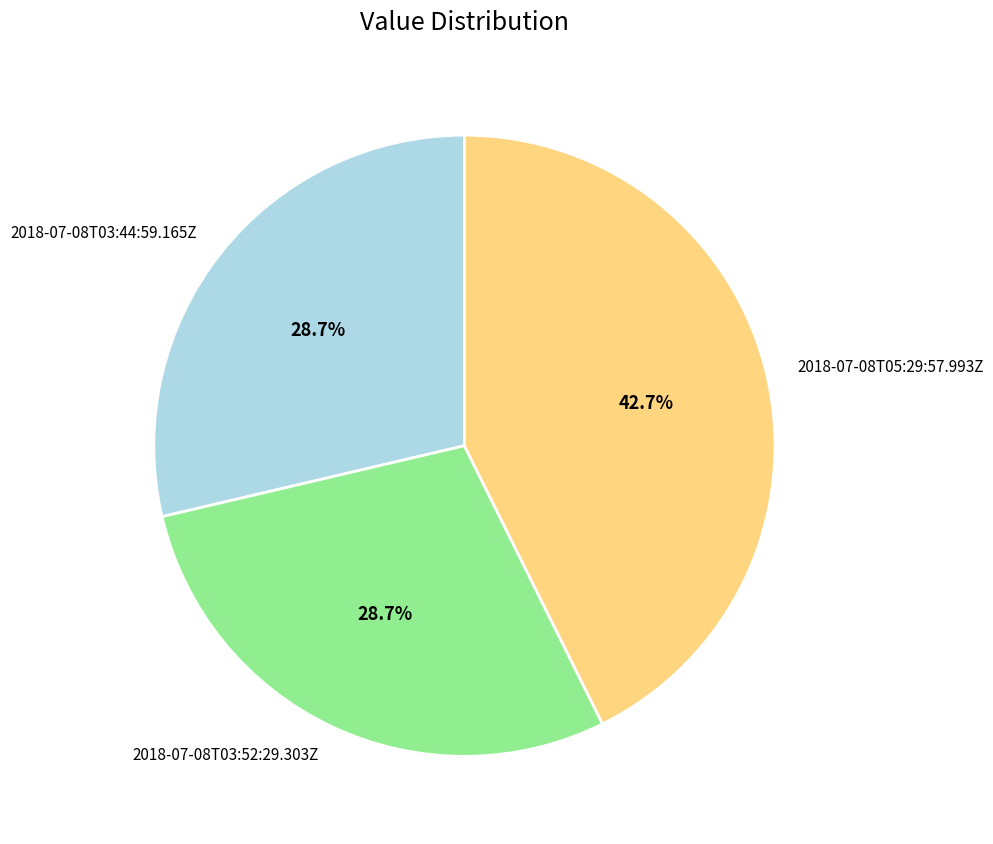

Between 2018-07-08T05:29:57.993Z and 2018-07-08T03:52:29.303Z, which is larger?

2018-07-08T05:29:57.993Z